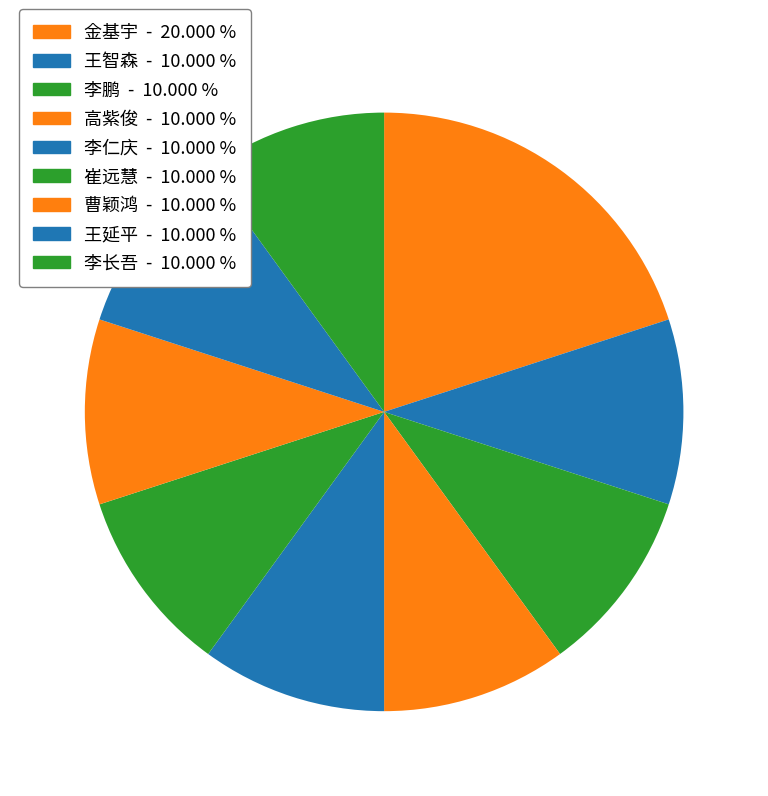

Count the number of slices in the pie.

9